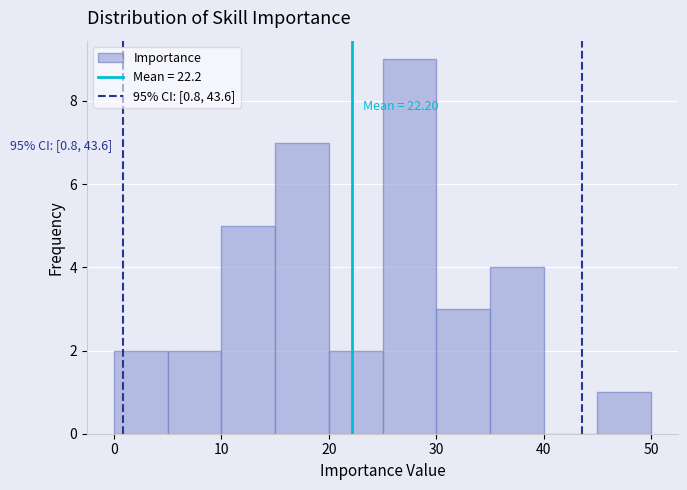

Over which range of the x-axis is the bar tallest?

25 to 30